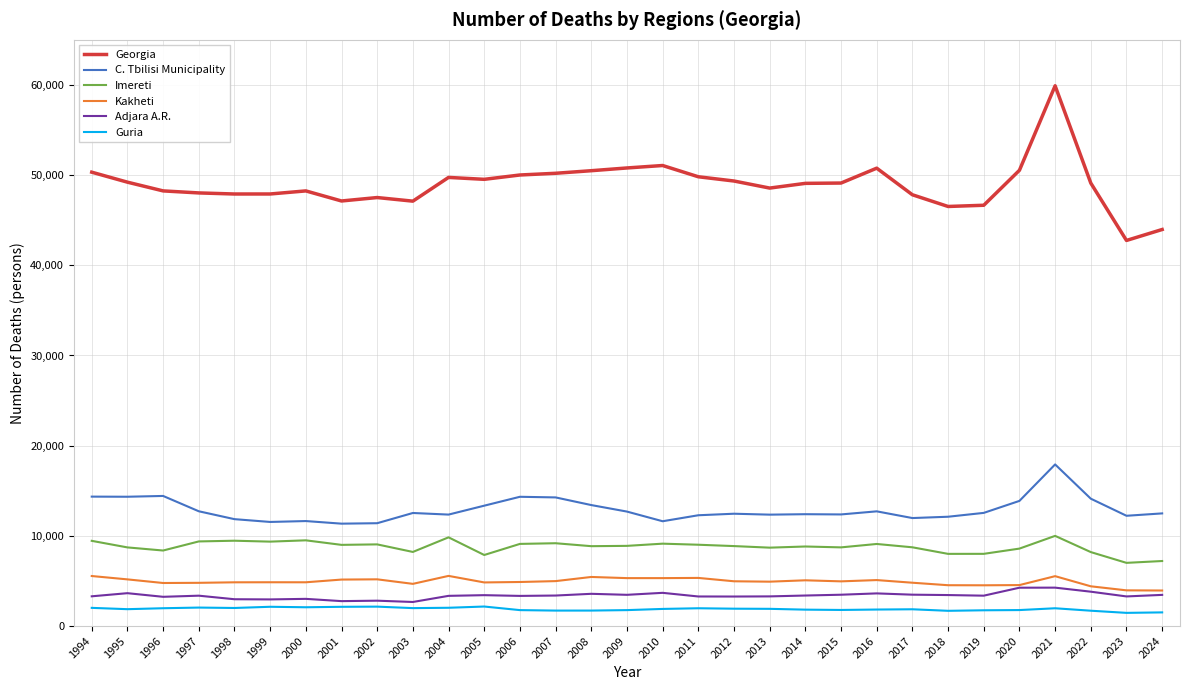

True or false: Kakheti and C. Tbilisi Municipality cross at least once.

False